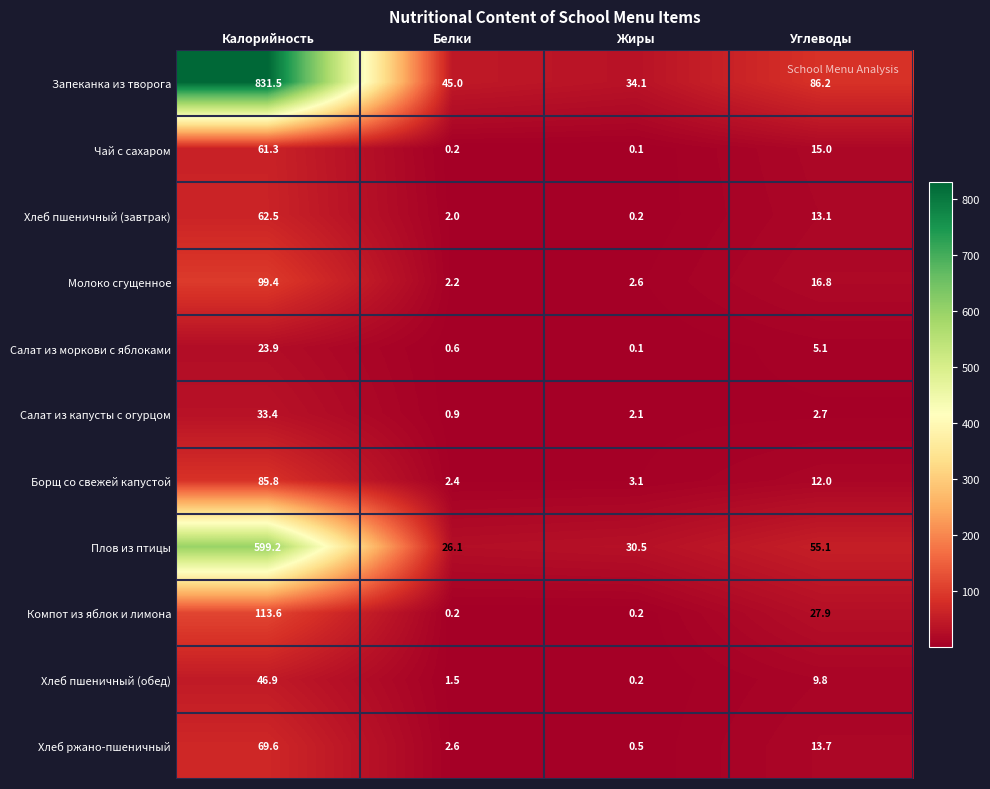

What is the difference between the maximum and minimum values in the Хлеб пшеничный (завтрак) series?

62.3